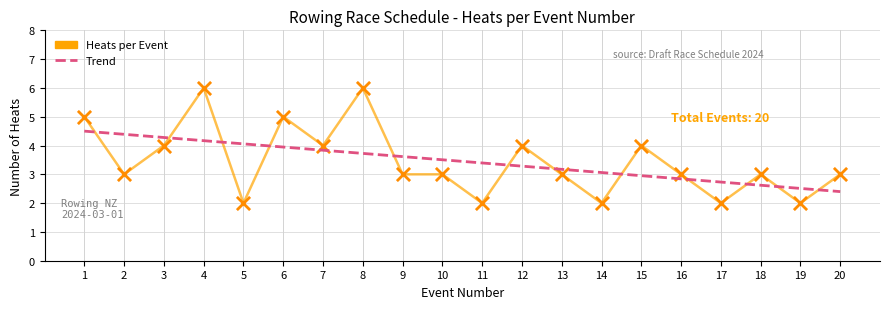

At which category is the sum across all series the highest?

4